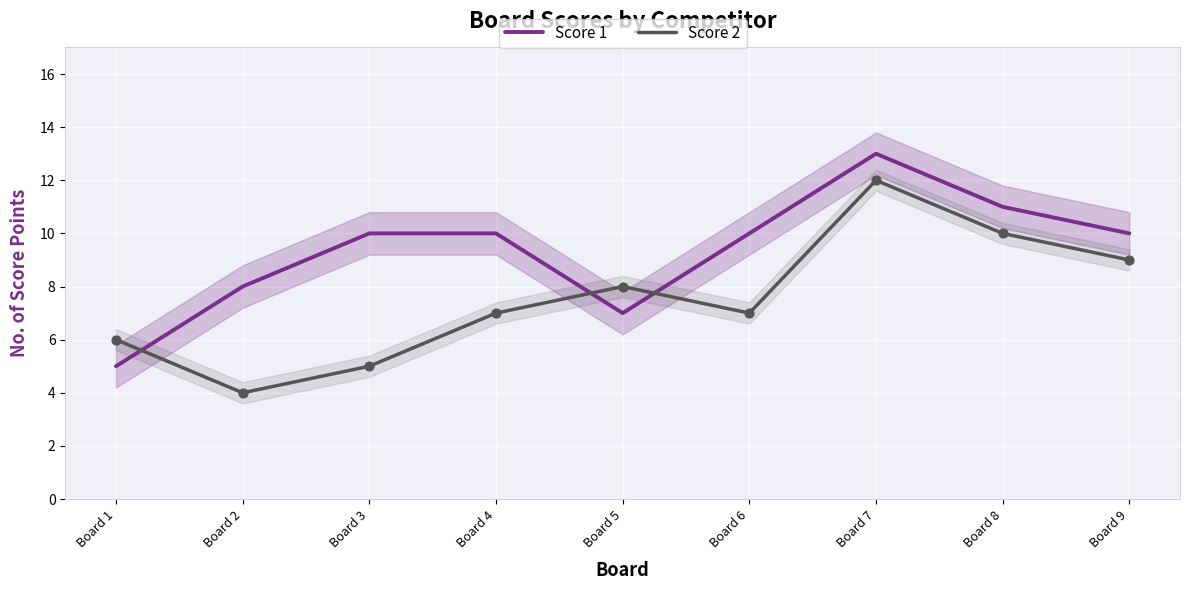

Which series has the largest total across all categories?

Score 1